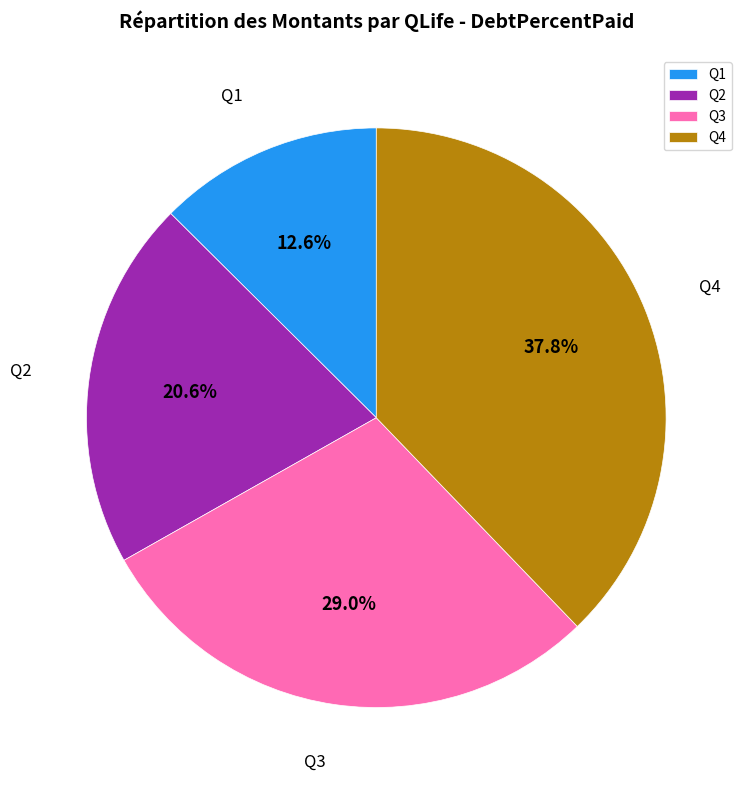

To the nearest percent, what percentage of the pie is Q1?

13%